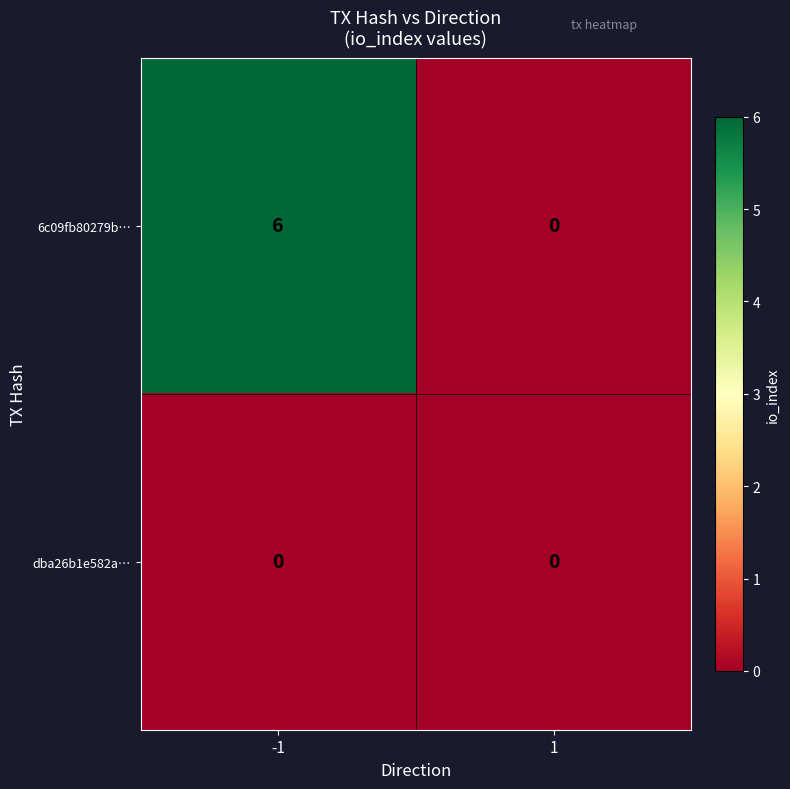

List the series in order of their overall mean, highest first.

6c09fb80279b…, dba26b1e582a…